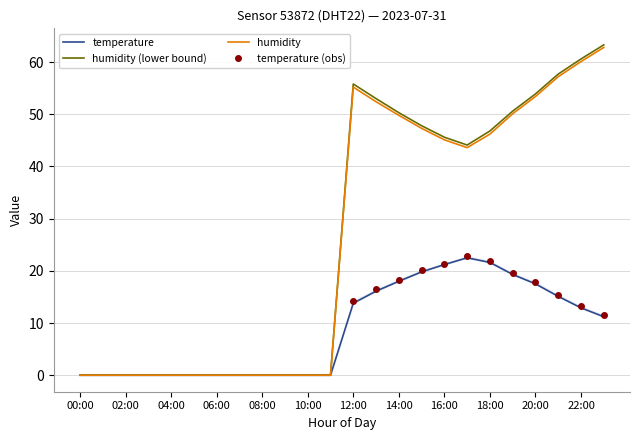

List the labels in order of humidity_smooth value, smallest first.

00:00, 01:00, 02:00, 03:00, 04:00, 05:00, 06:00, 07:00, 08:00, 09:00, 10:00, 11:00, 17:00, 16:00, 18:00, 15:00, 14:00, 19:00, 13:00, 20:00, 12:00, 21:00, 22:00, 23:00